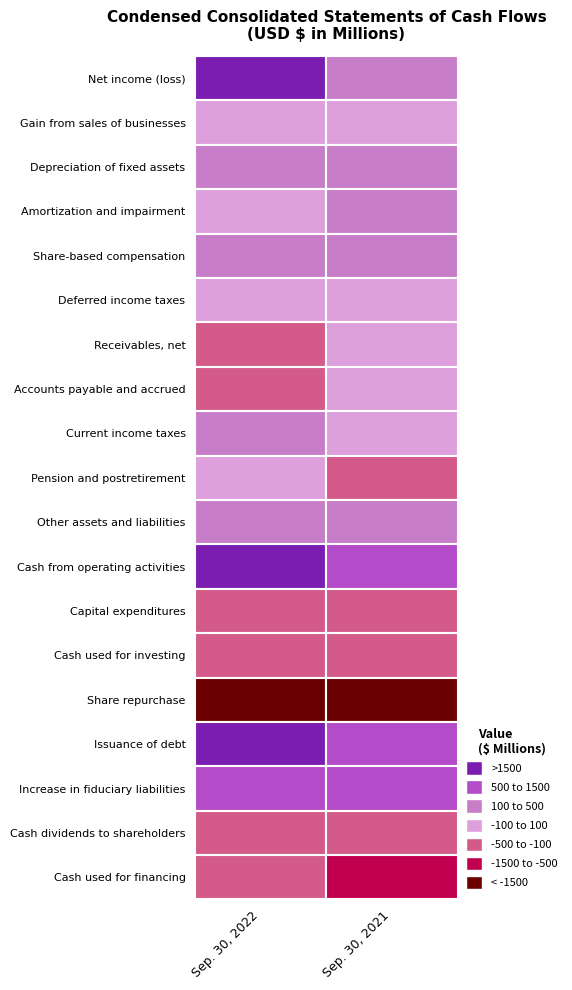

The value of Cash used for investing at 1 is -180. True or false?

False